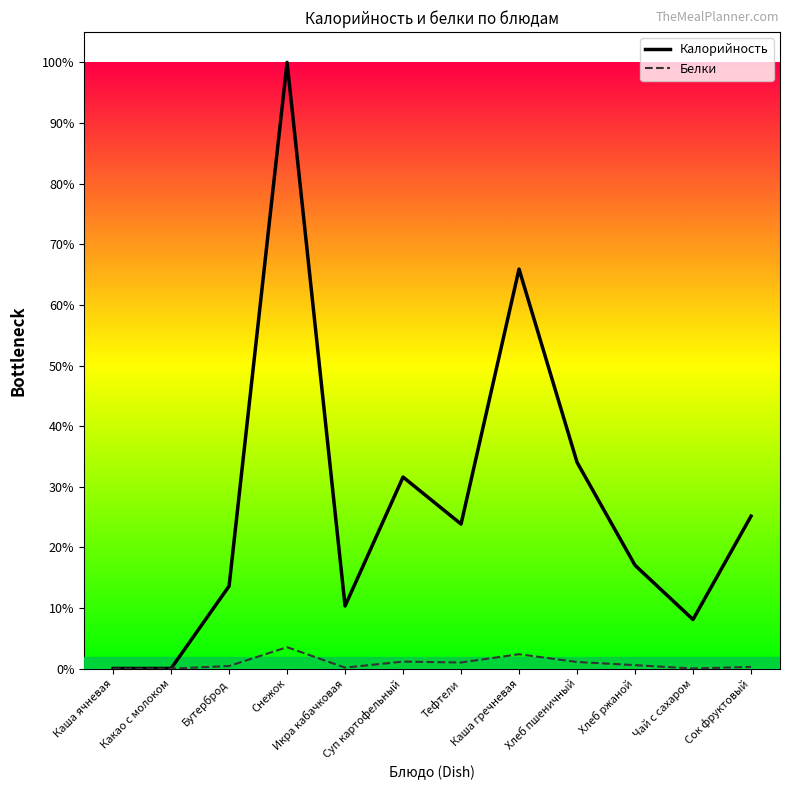

List the series in order of their peak value, highest first.

Калорийность, Белки